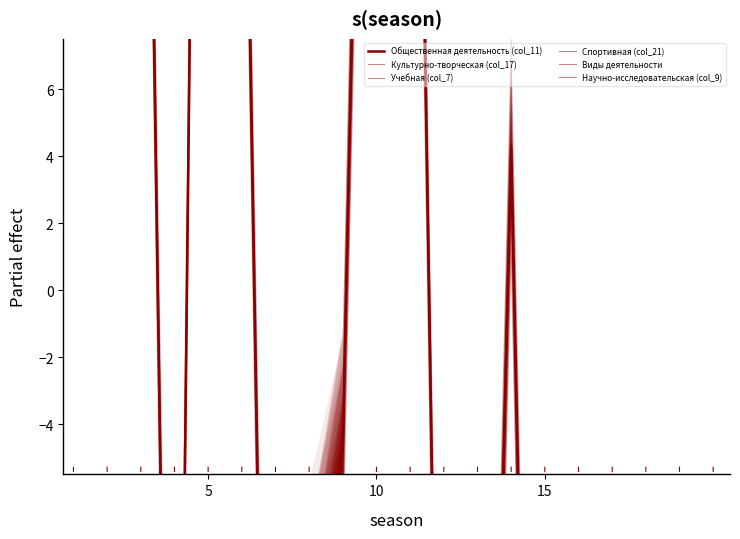

How many values in Спортивная (col_21) are above zero?

8